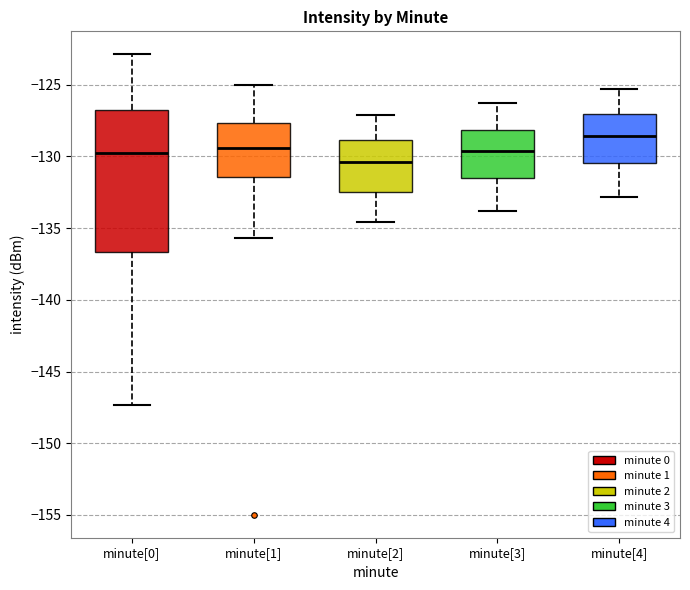

Where does the upper whisker of the box for minute[3] end on the y-axis? The values are not printed on the chart, so give them approximately, as read against the axis.

-126.5